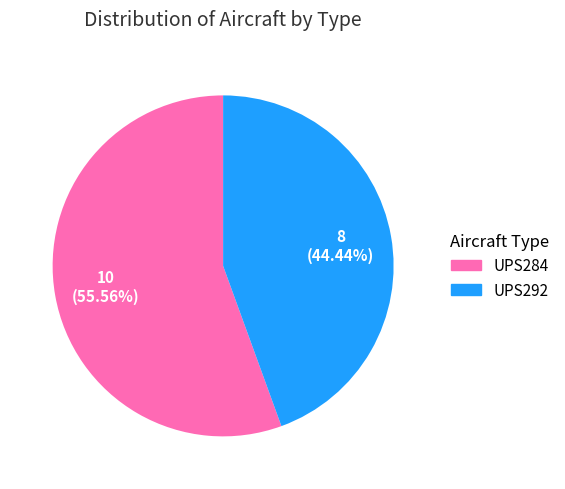

To the nearest percent, what percentage of the pie is UPS292?

44%